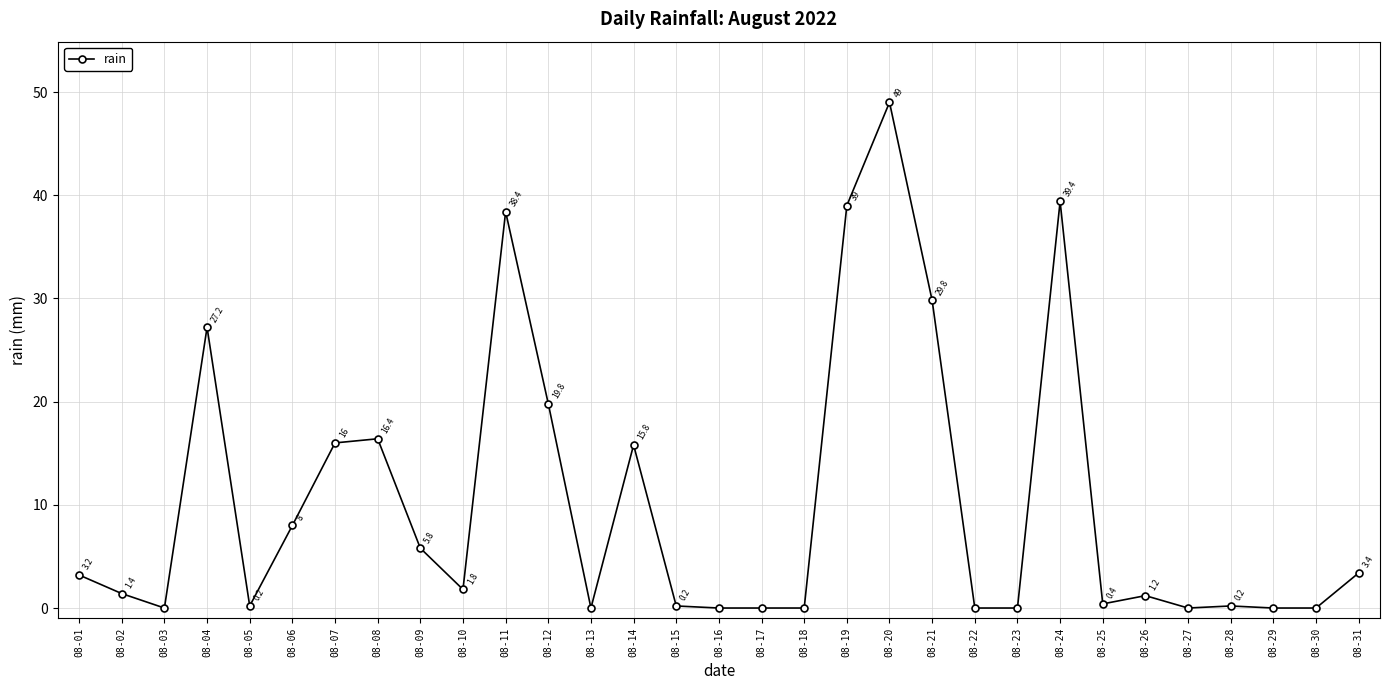

Between 08-31 and 08-28, which is larger?

08-31